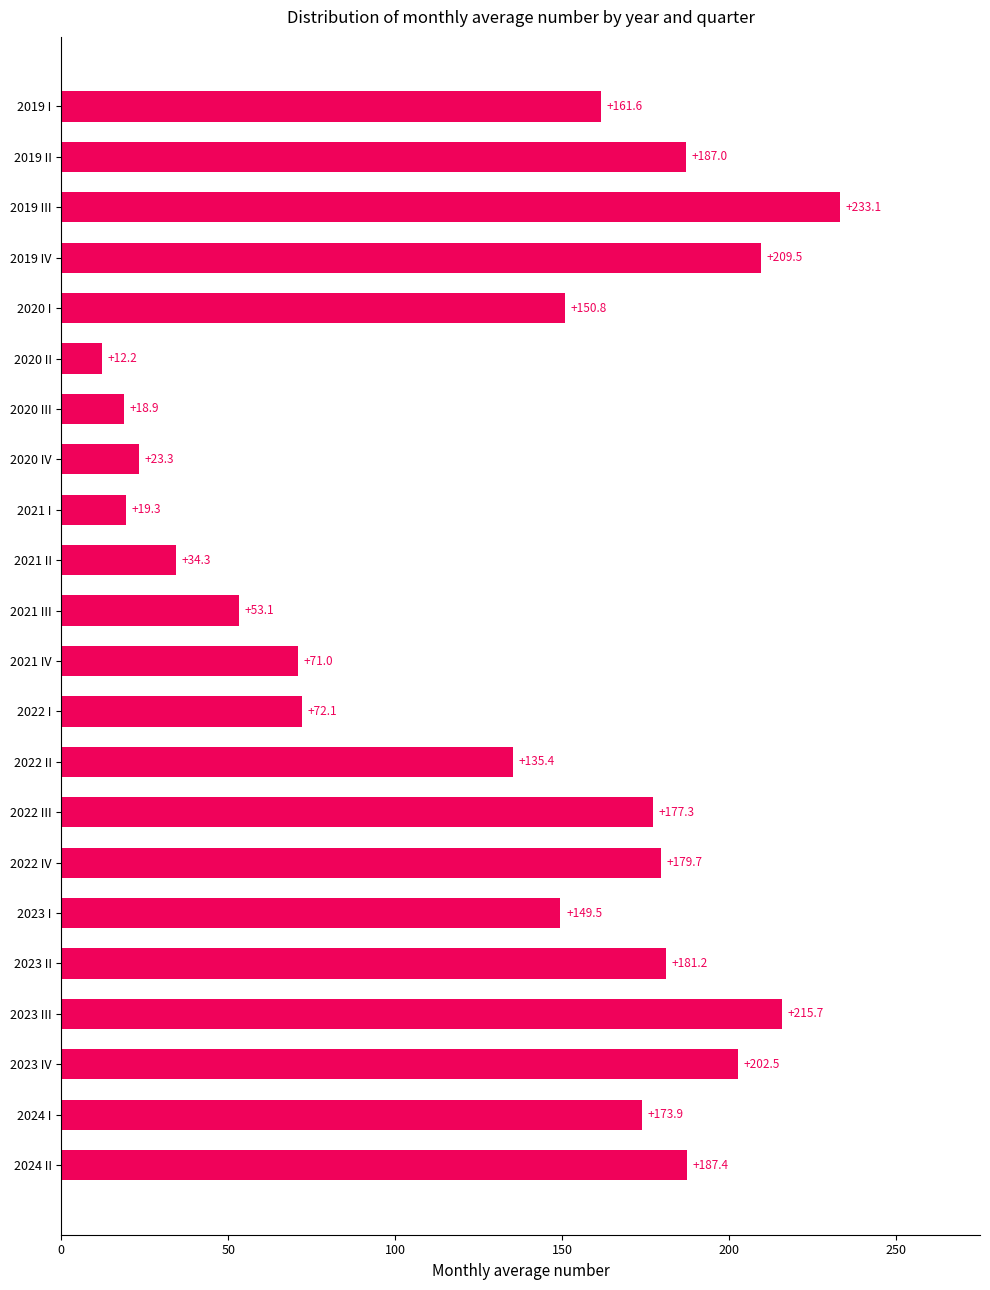

What is the change in value from 2019 IV to 2020 IV?

-186.2